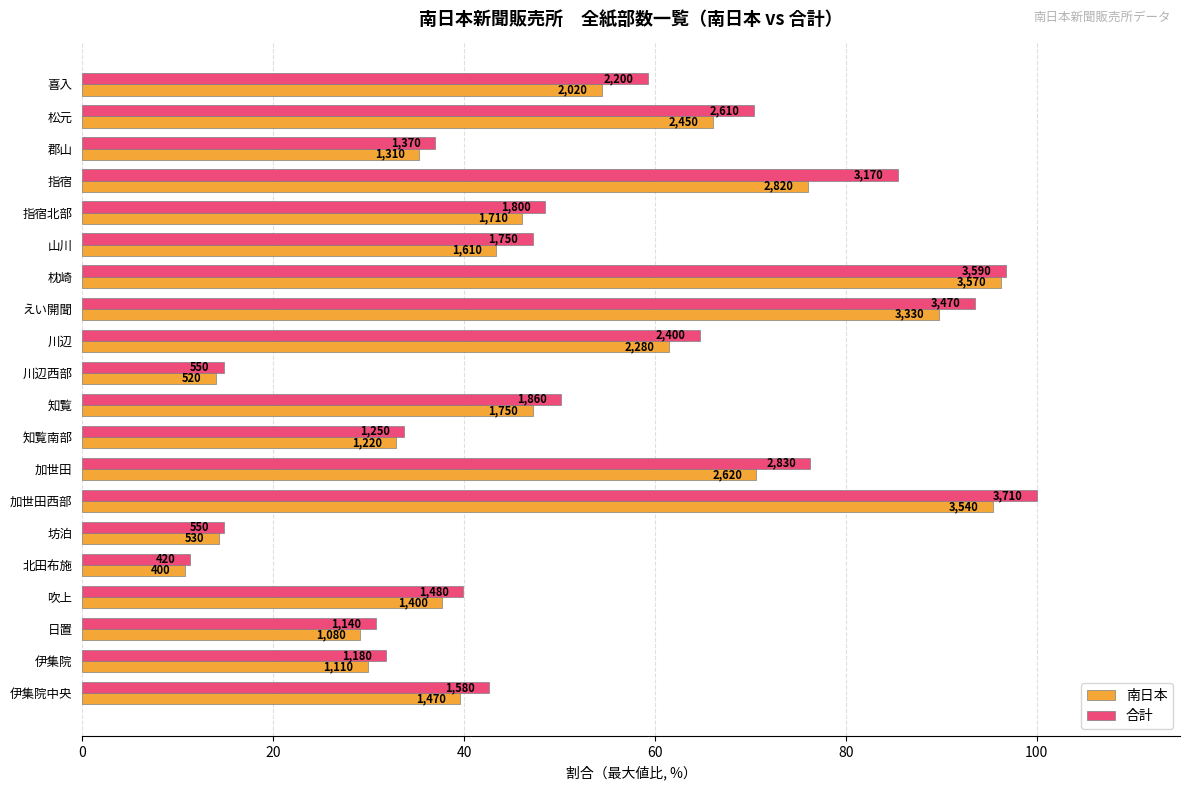

What are all the series names shown in the legend?

南日本, 合計